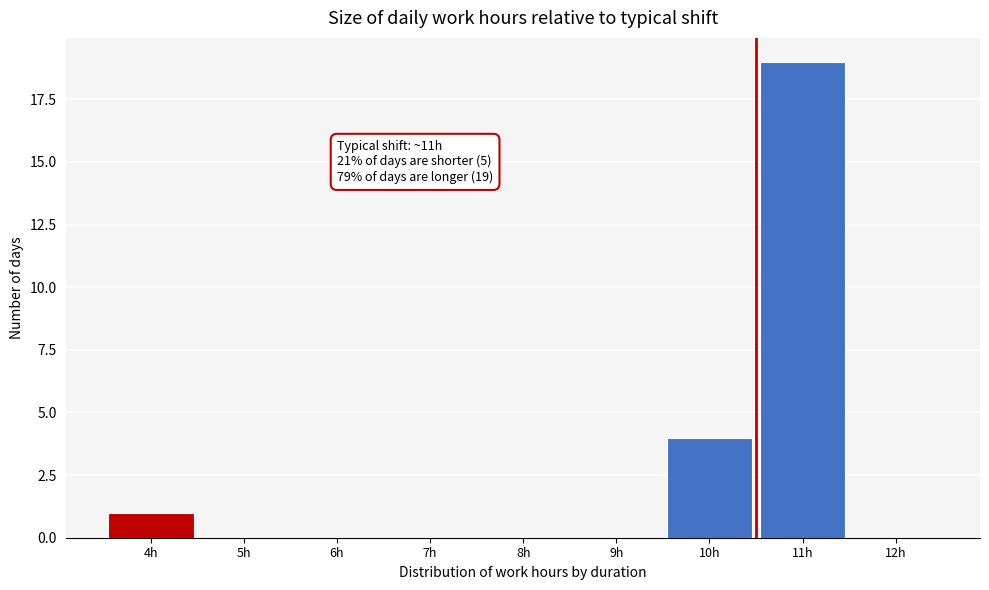

Reading left to right, extract all data points from this chart.

4h=1	5h=0	6h=0	7h=0	8h=0	9h=0	10h=4	11h=19	12h=0